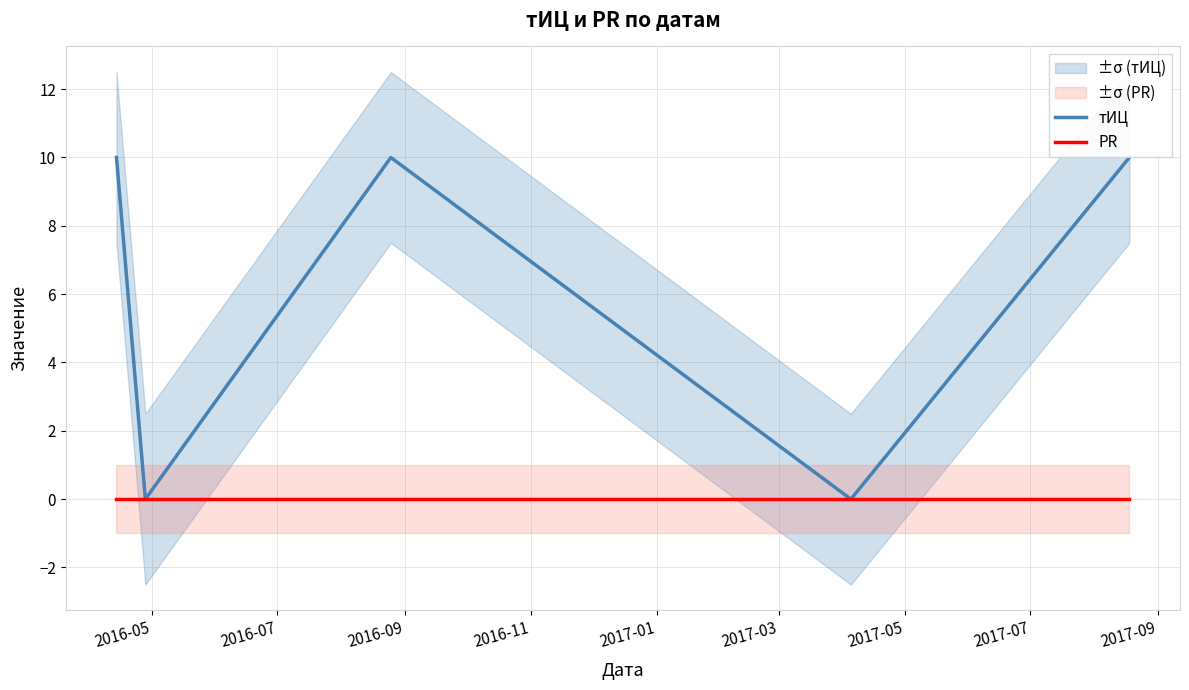

What is the highest value of the тИЦ series?

10